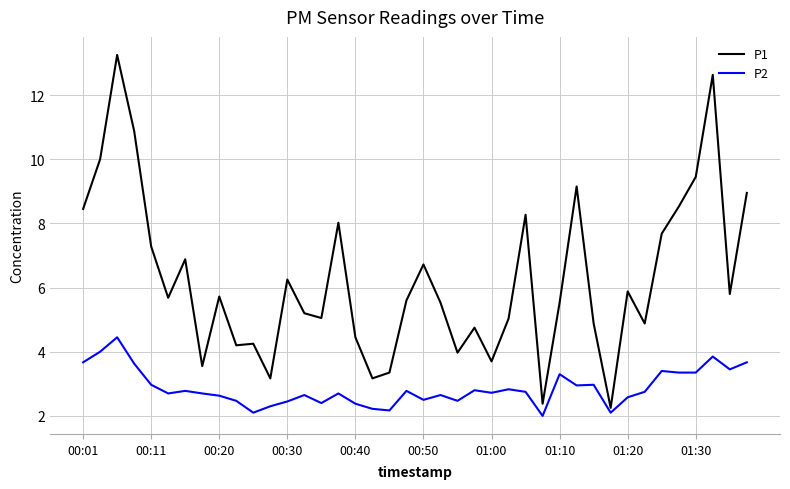

At how many categories does at least one series exceed 9?

6